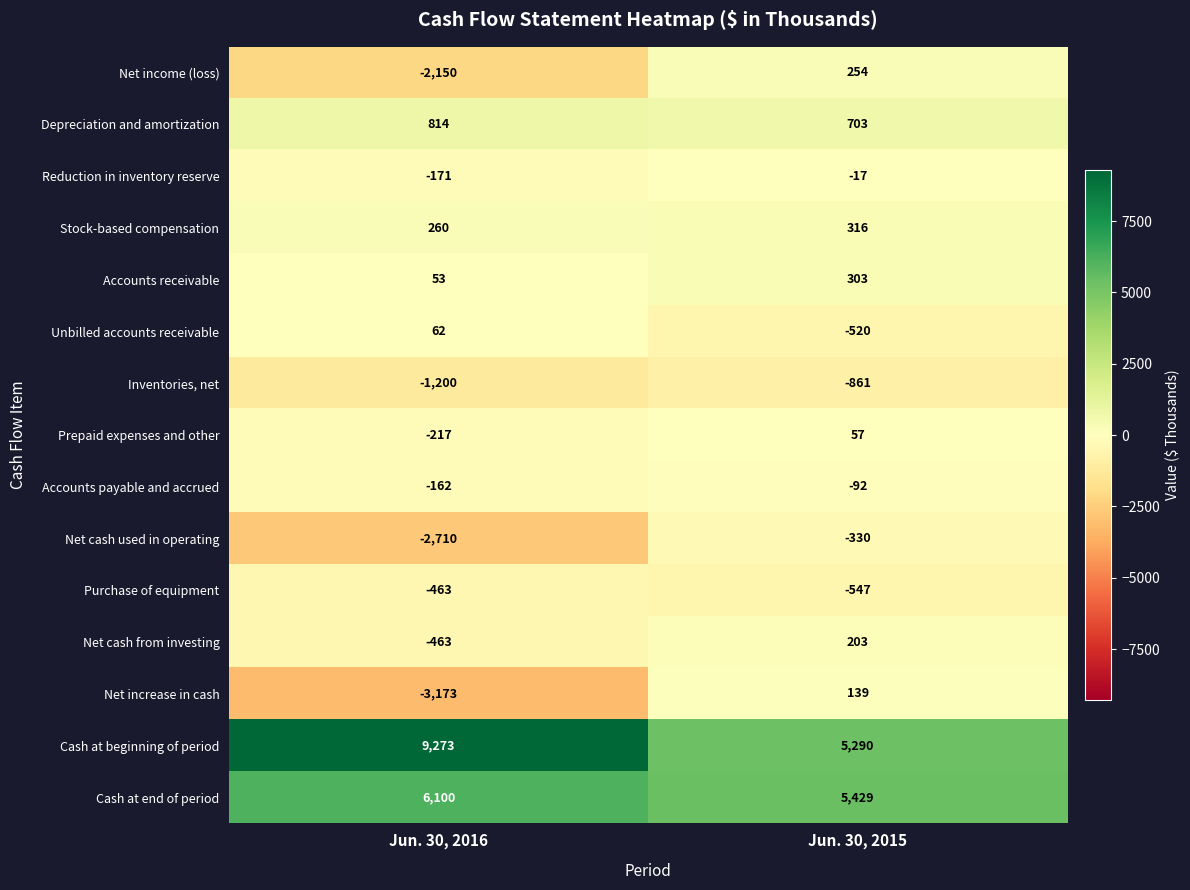

Which label corresponds to the largest value in the chart?

Jun. 30, 2016